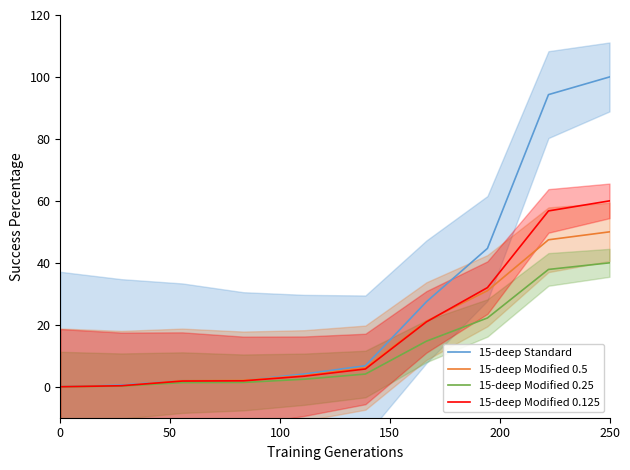

What are all the series names shown in the legend?

15-deep Standard, 15-deep Modified 0.5, 15-deep Modified 0.25, 15-deep Modified 0.125